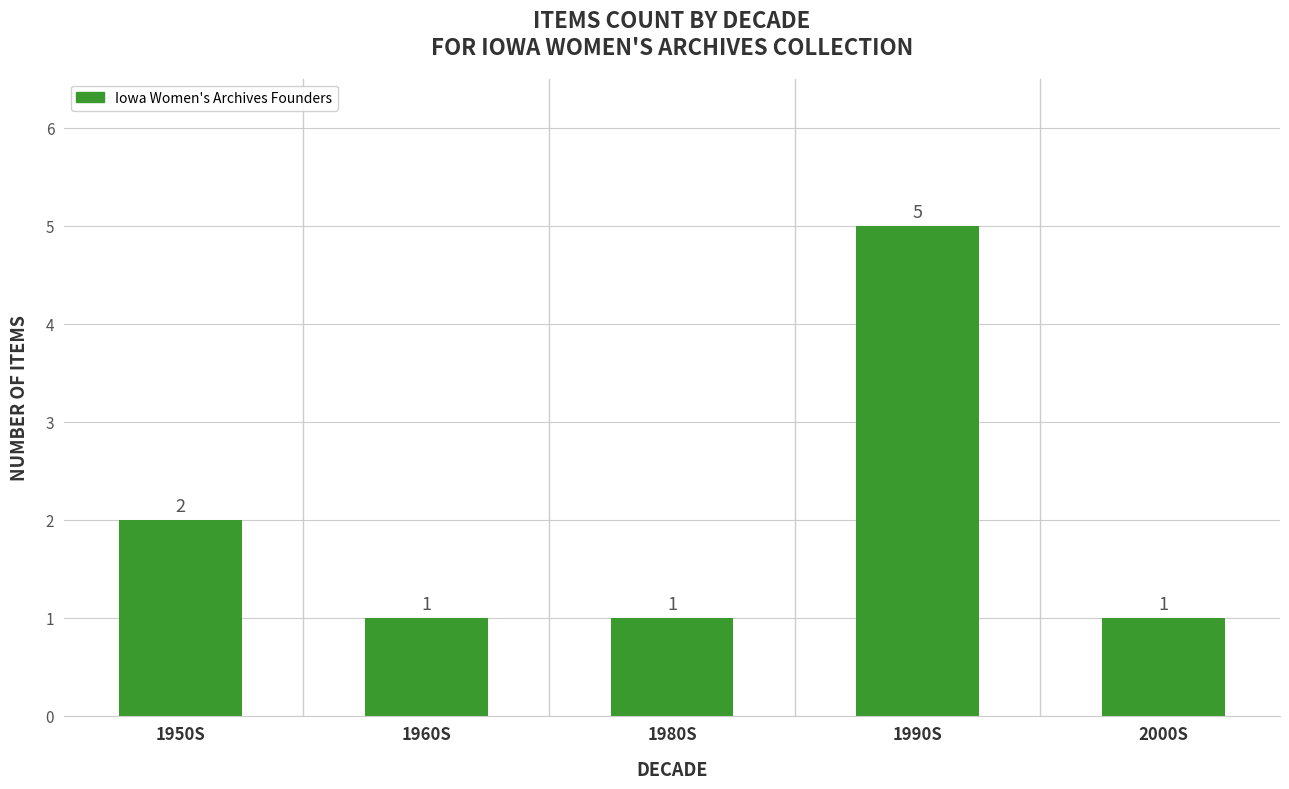

What is the approximate value at 1950S?

2